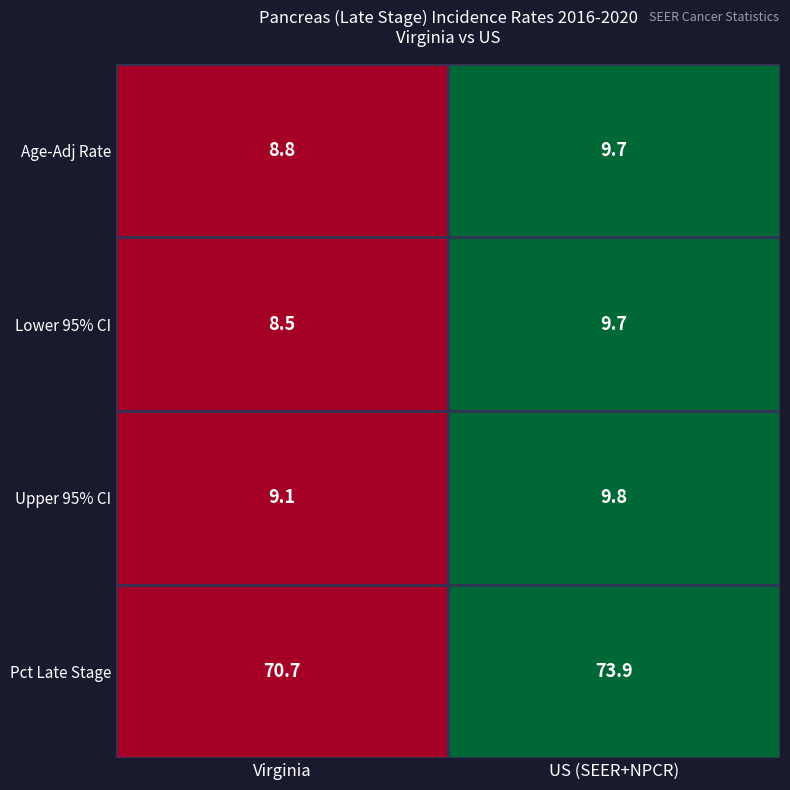

What value does the Upper 95% CI series have at Virginia?

9.1